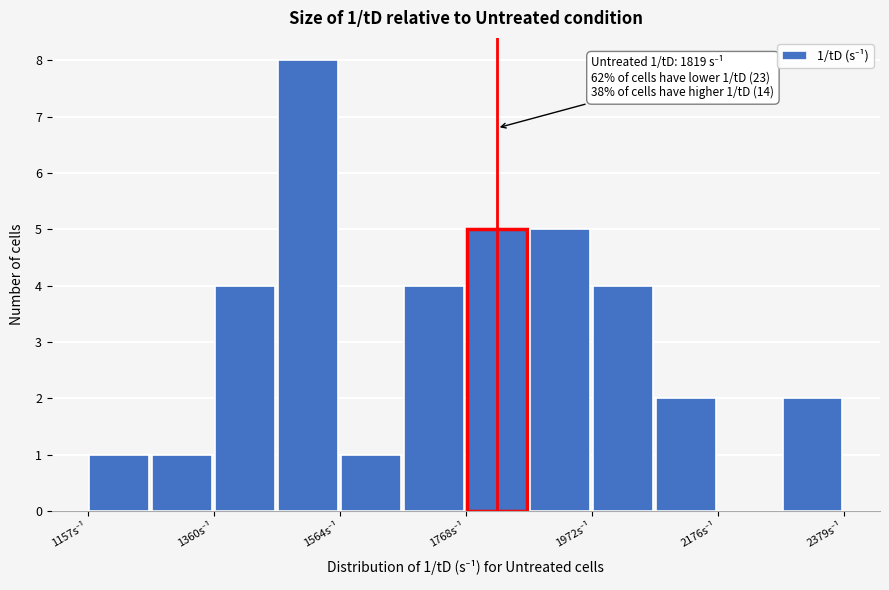

Read against the x-axis, roughly where is the centre of the tallest bar?

1500